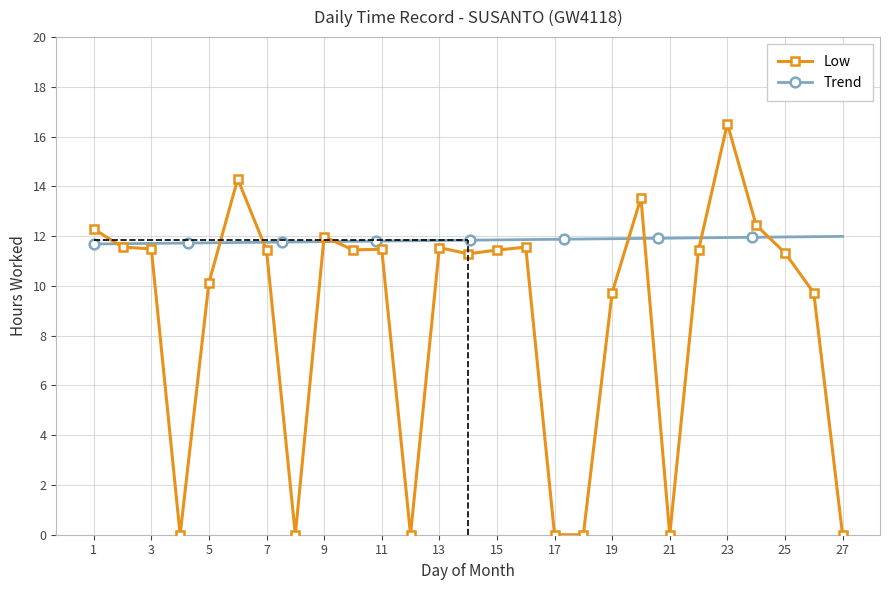

List the labels in order of value, largest first.

23, 6, 20, 24, 1, 9, 2, 16, 13, 3, 11, 10, 15, 22, 7, 25, 14, 5, 19, 26, 4, 8, 12, 17, 18, 21, 27